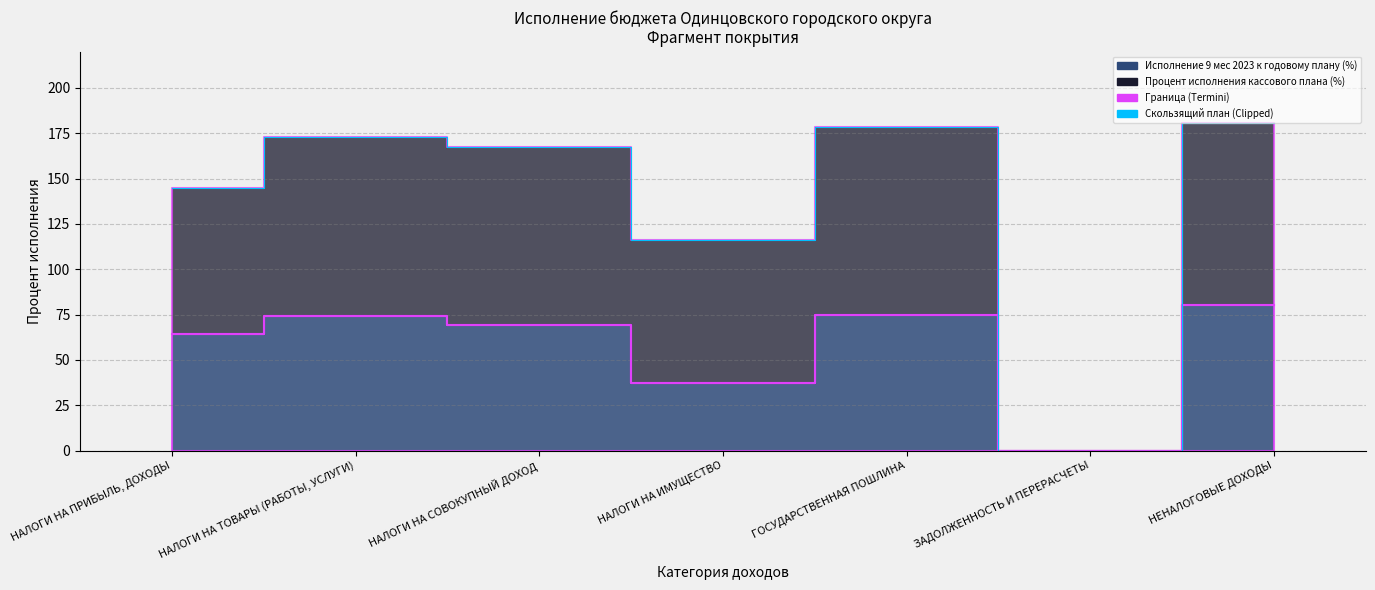

Which category has the highest value in the Процент исполнения кассового плана (%) series?

НЕНАЛОГОВЫЕ ДОХОДЫ